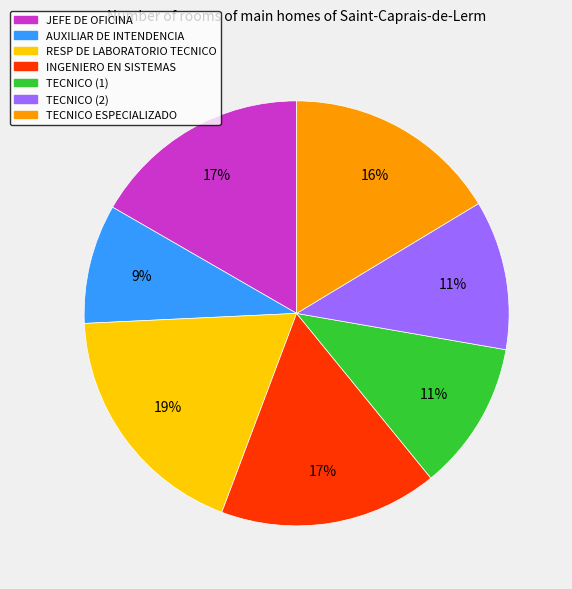

Between AUXILIAR DE INTENDENCIA and TECNICO (1), which is larger?

TECNICO (1)